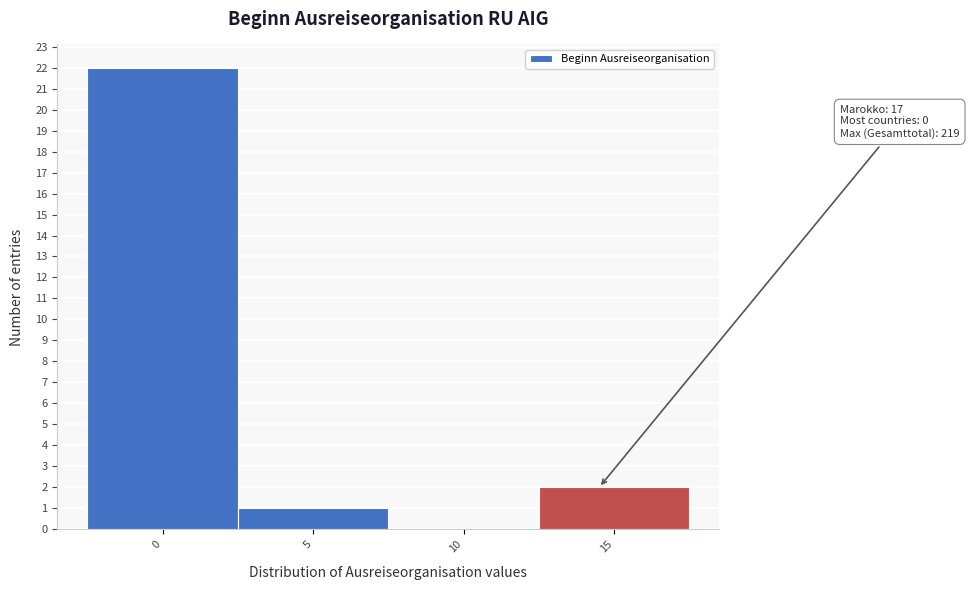

Reading left to right, transcribe all the data shown in this chart.

0=22	5=1	10=0	15=2